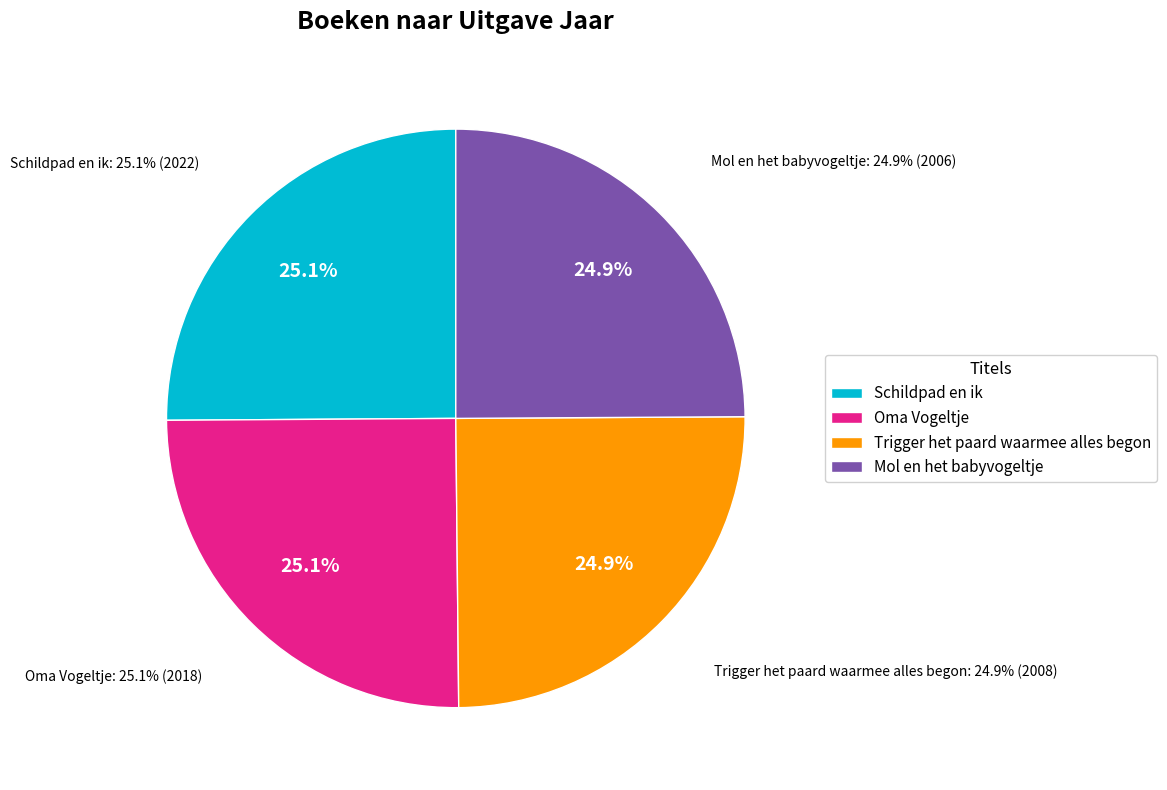

How many segments does this pie chart have?

4